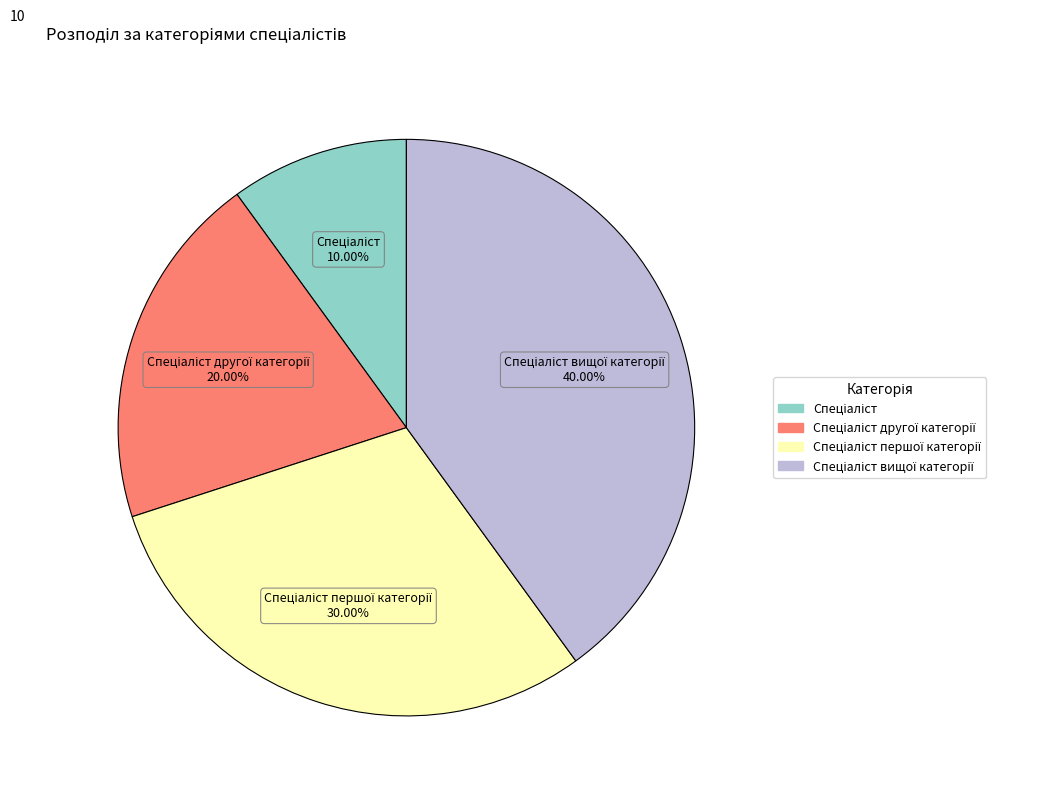

Does any single category account for the majority?

No